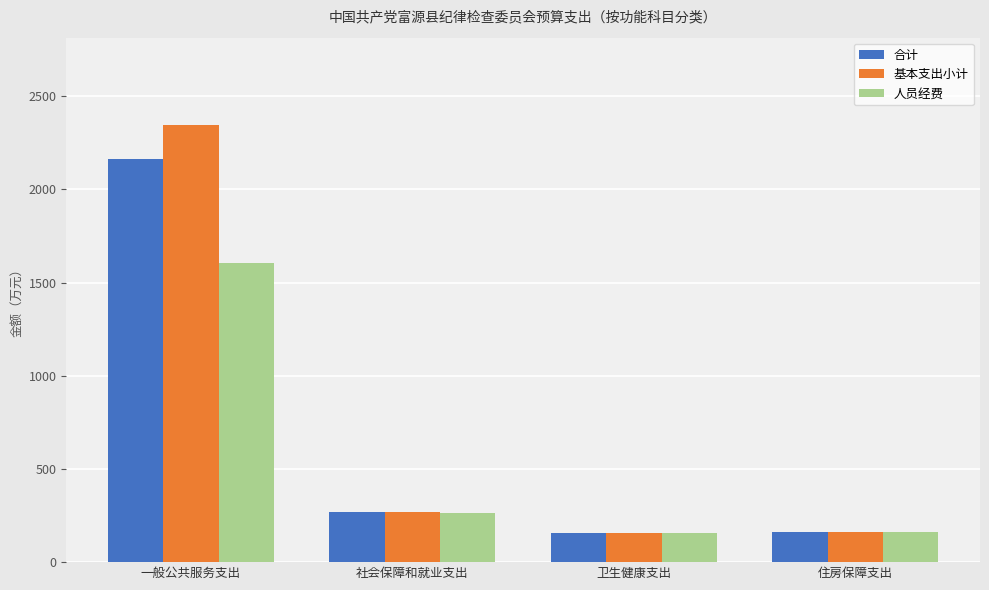

What is the maximum value for 基本支出小计?

2344.6